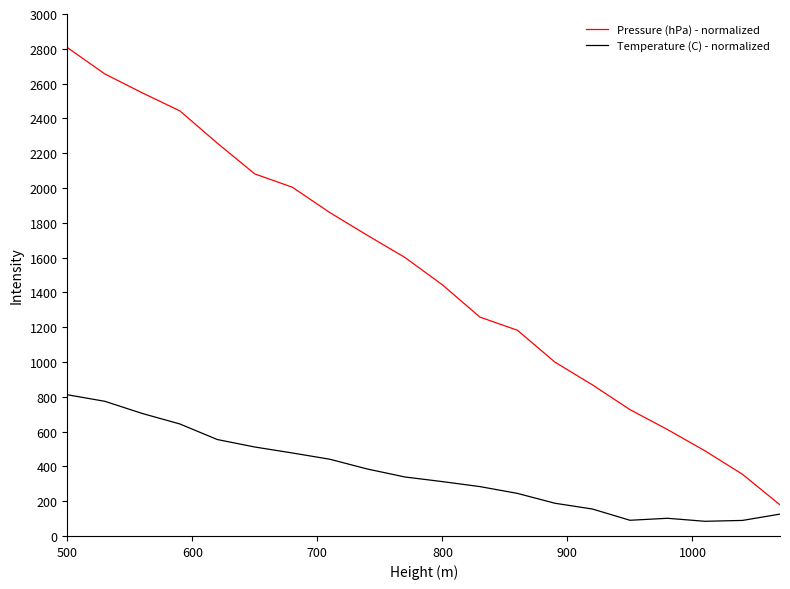

How many distinct data groups are displayed?

2